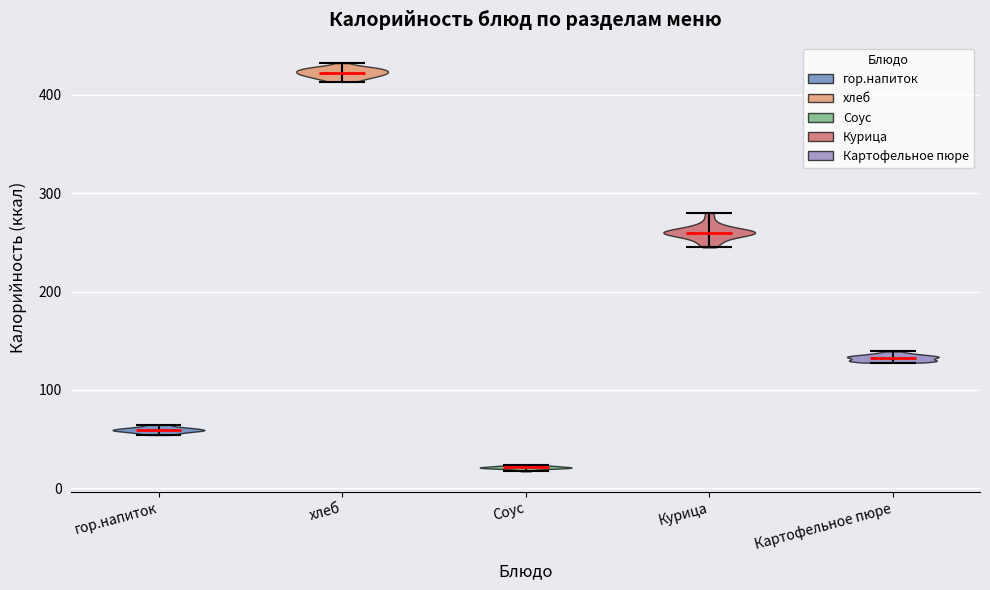

Reading left to right, read every violin against the y-axis: where its median line is, and the lowest and highest points it reaches. The values are not printed on the chart, so give them approximately, as read against the axis.

гор.напиток: median line 60, lowest point 50, highest point 60
хлеб: median line 420, lowest point 410, highest point 430
Соус: median line 20, lowest point 20, highest point 20
Курица: median line 260, lowest point 240, highest point 280
Картофельное пюре: median line 130, lowest point 130, highest point 140